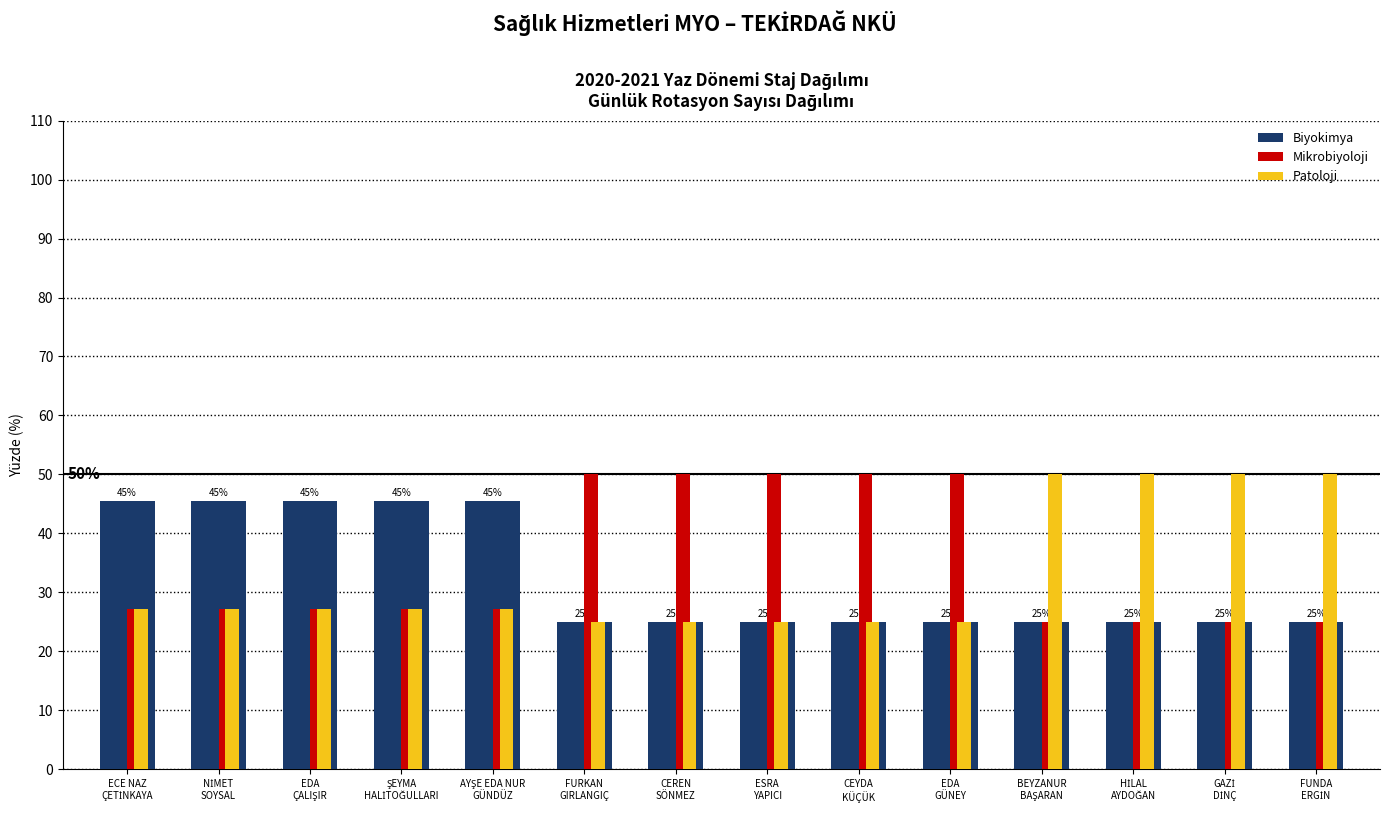

What is the average value of the Mikrobiyoloji series?

34.7